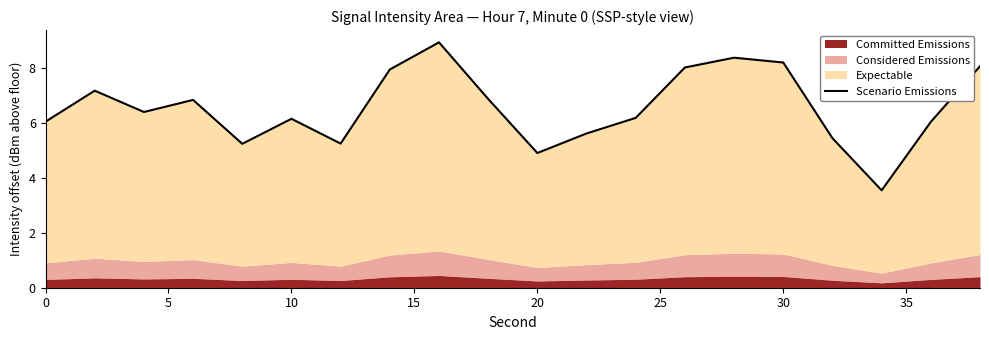

True or false: the data shows 13.6 at 19.

False